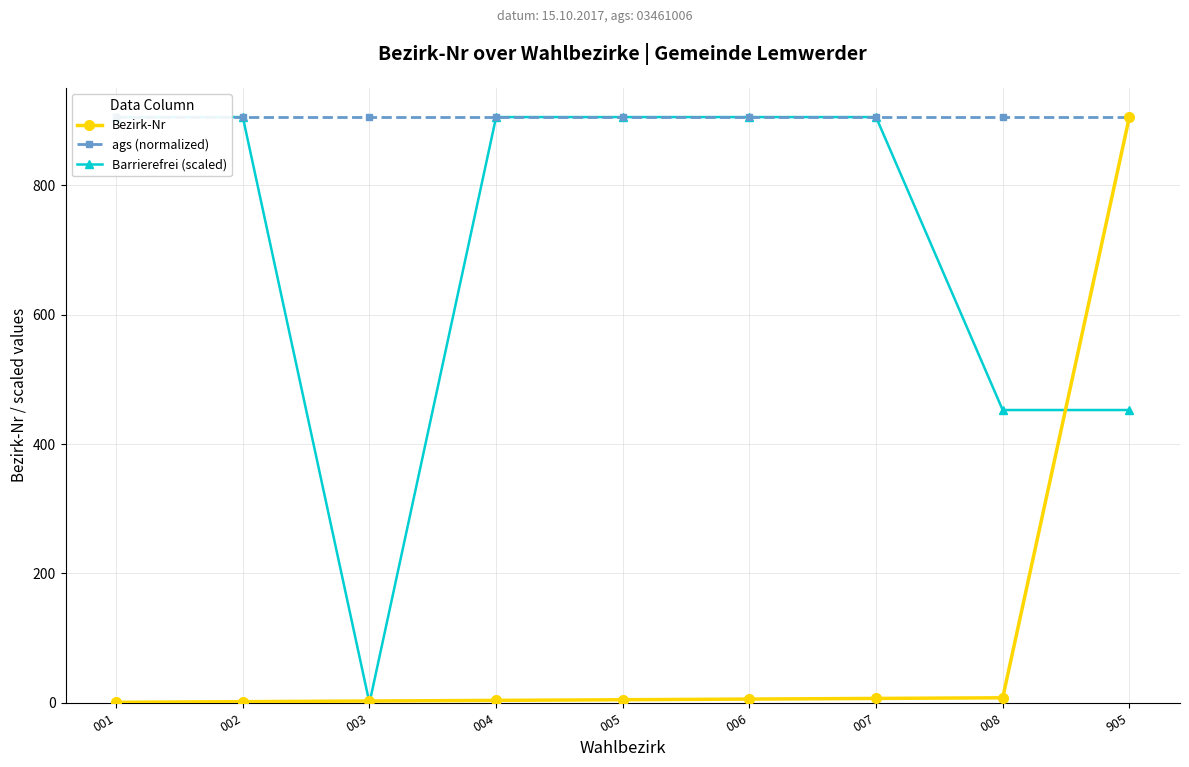

What is the average value of the ags (normalized) series?

905.0